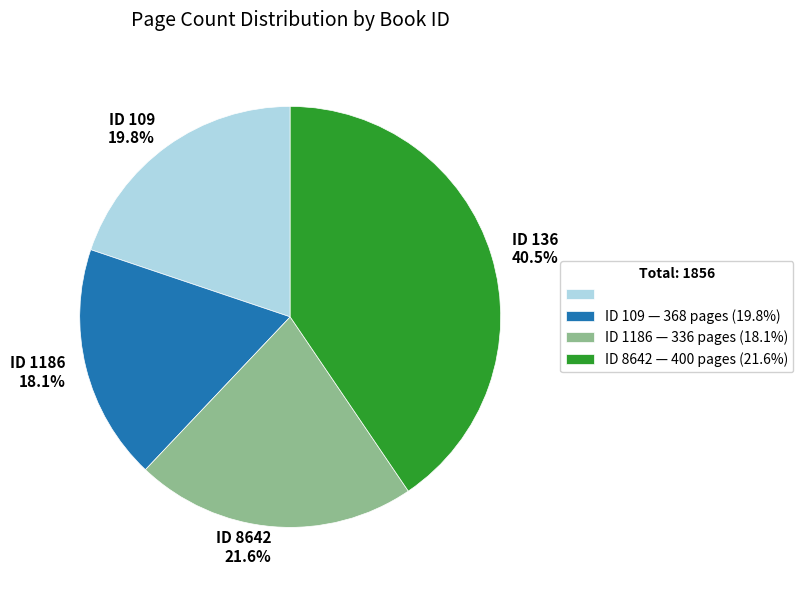

Is there a majority slice in this chart?

No